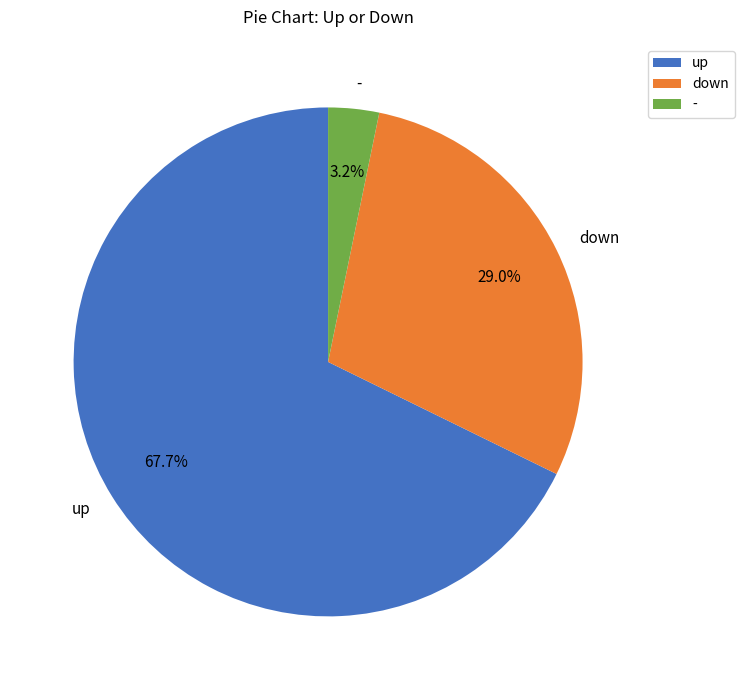

Which has a higher value, - or up?

up